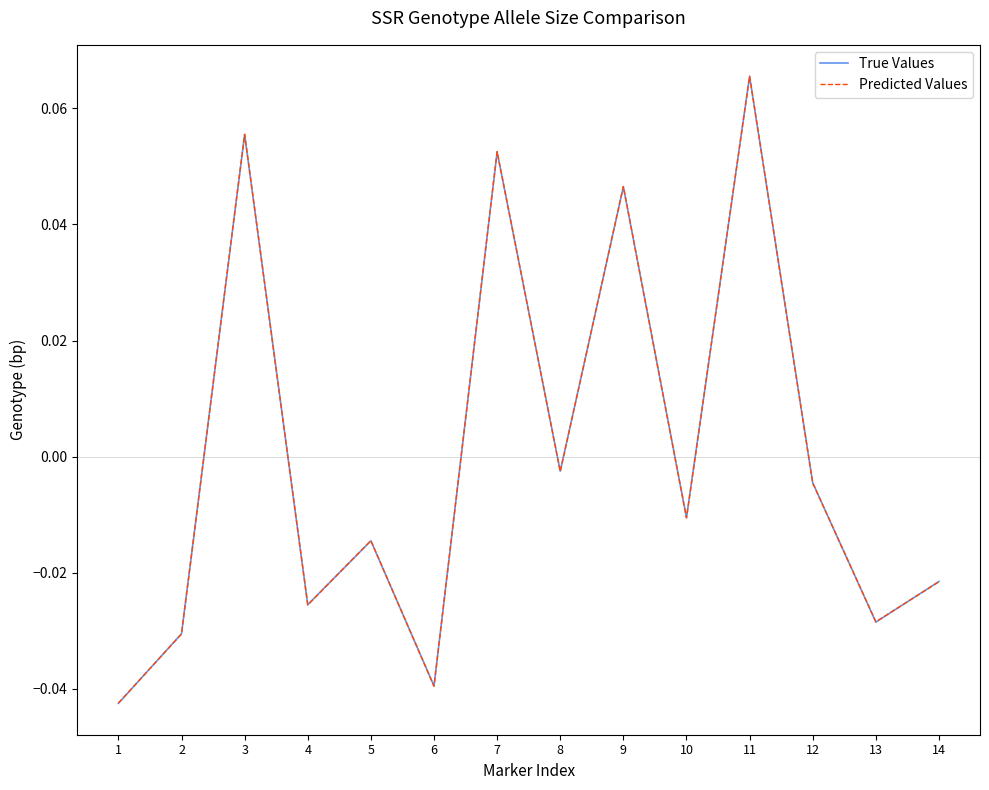

List the labels in order of Predicted Values value, smallest first.

1, 6, 2, 13, 4, 14, 5, 10, 12, 8, 9, 7, 3, 11